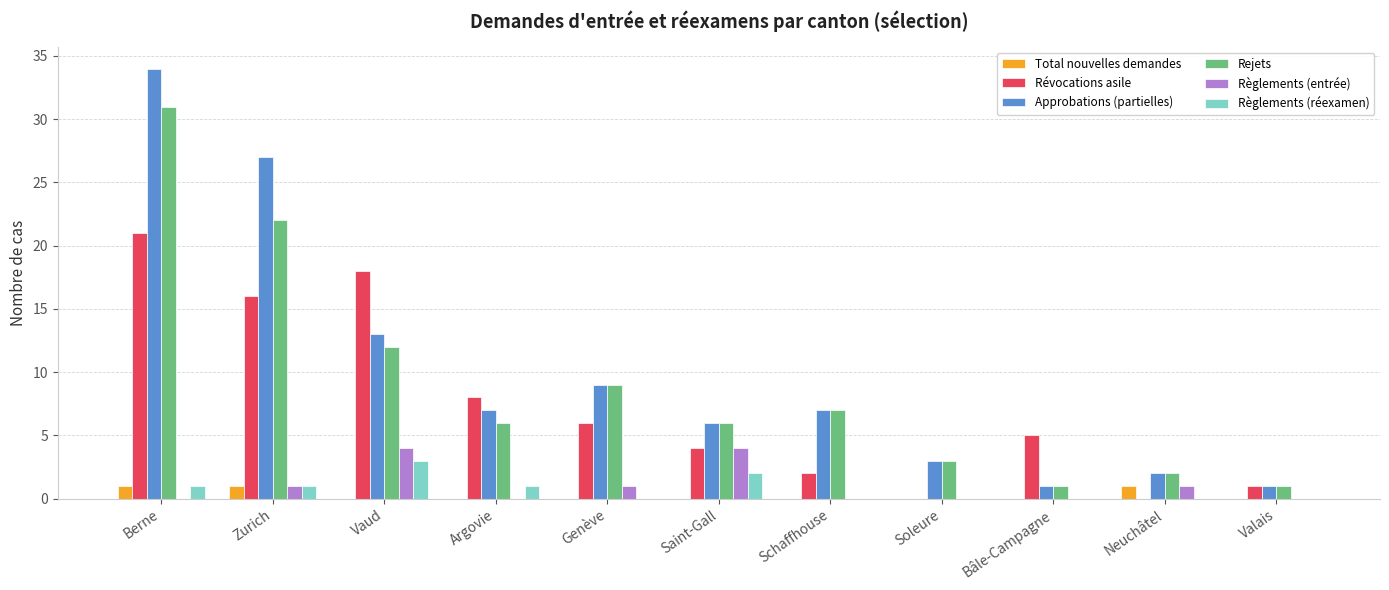

True or false: Total nouvelles demandes has a value of 0 at Bâle-Campagne.

True